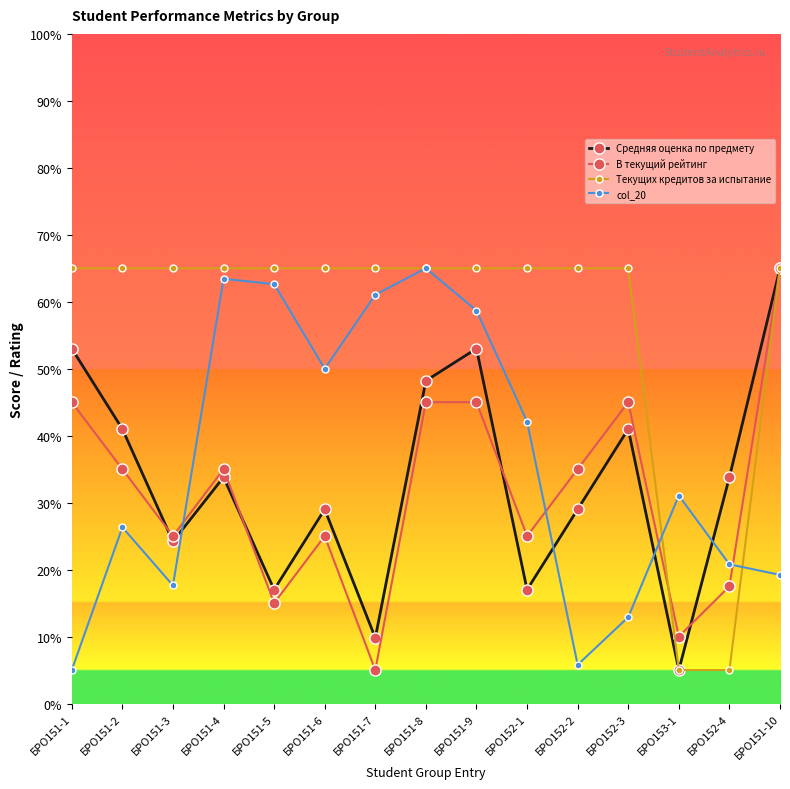

Does the chart have visible grid lines?

No